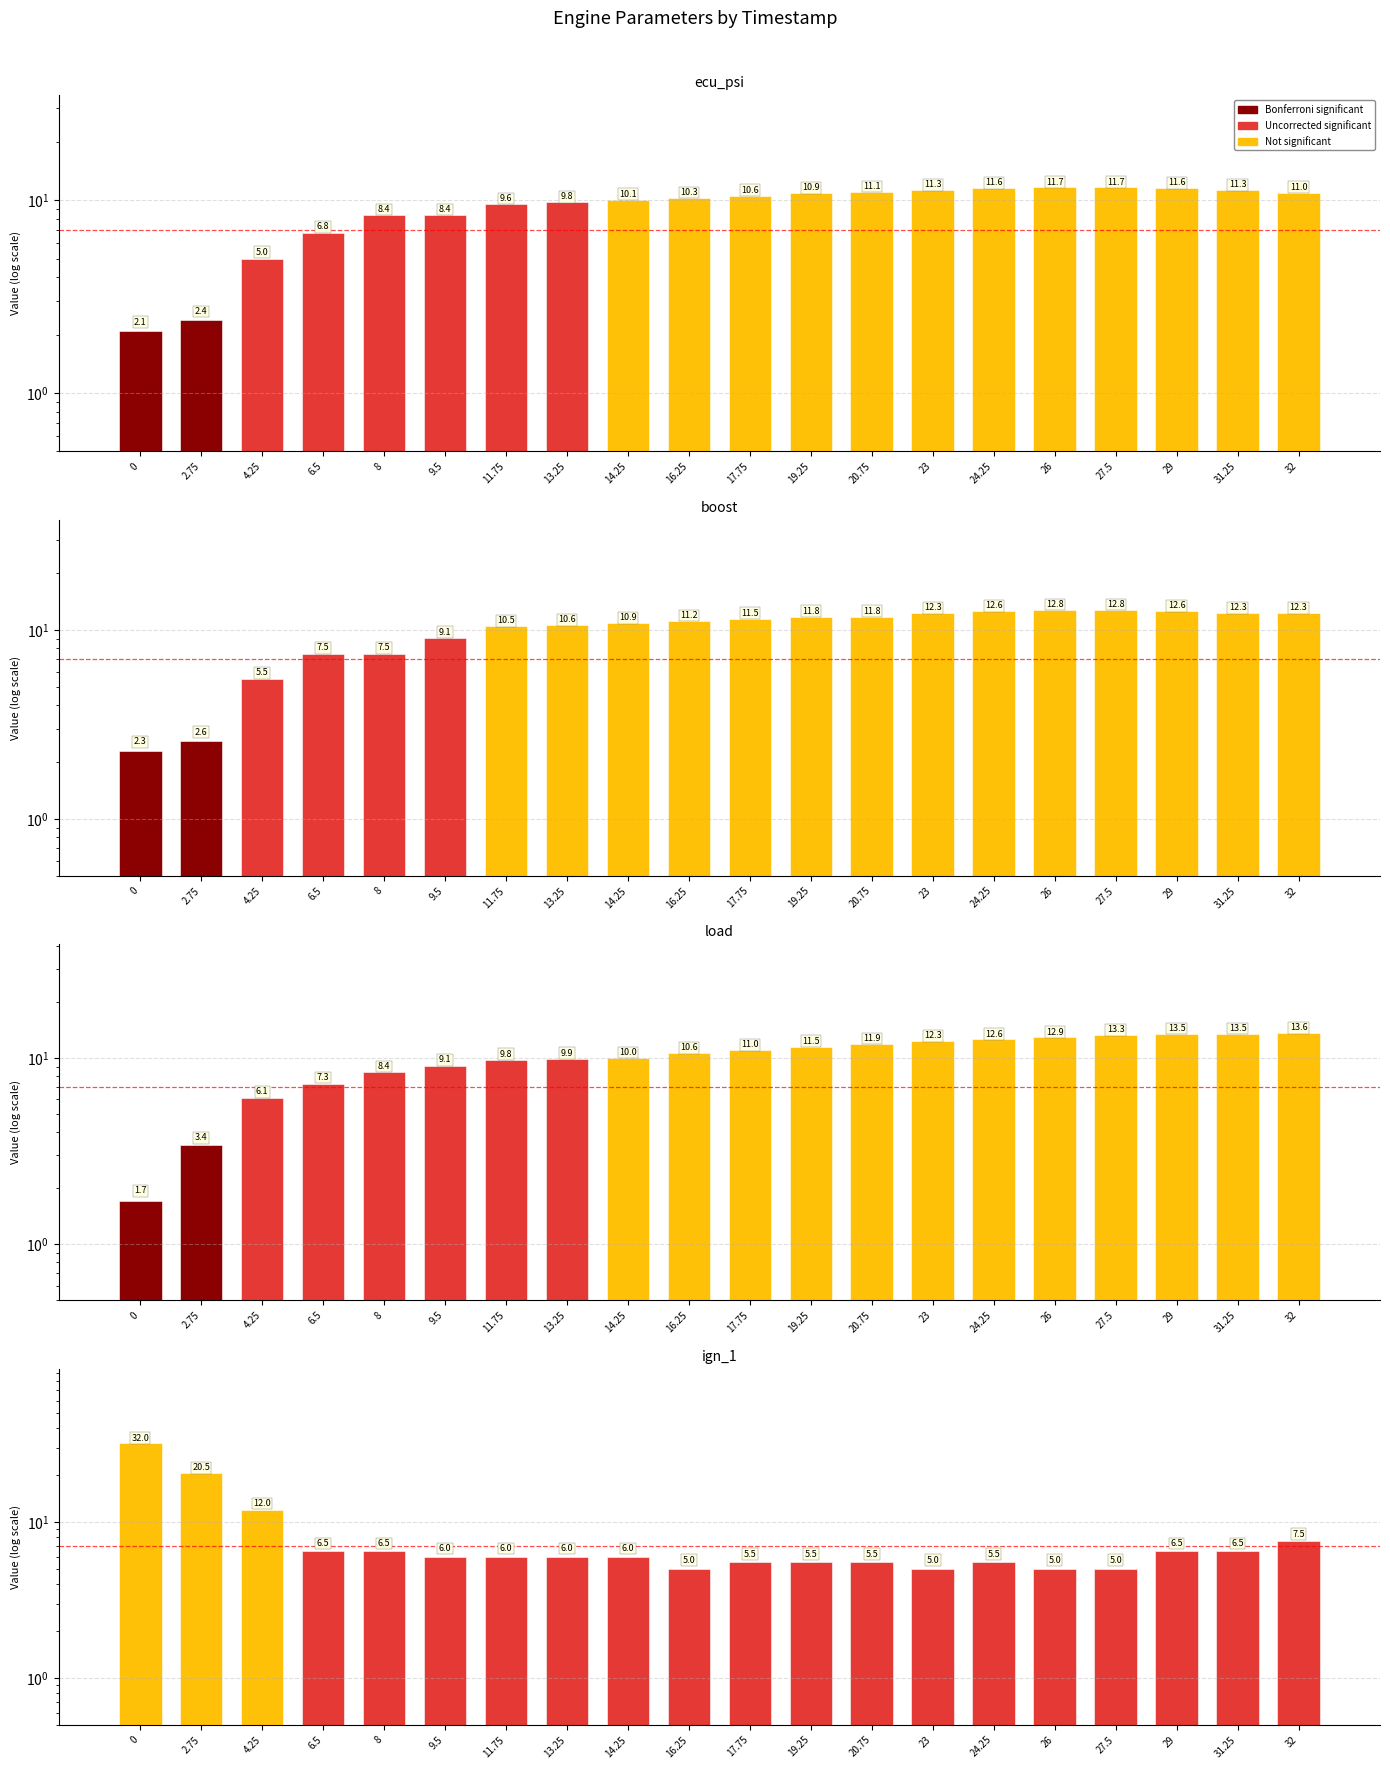

The value of boost at 20.75 is 11.8. True or false?

True